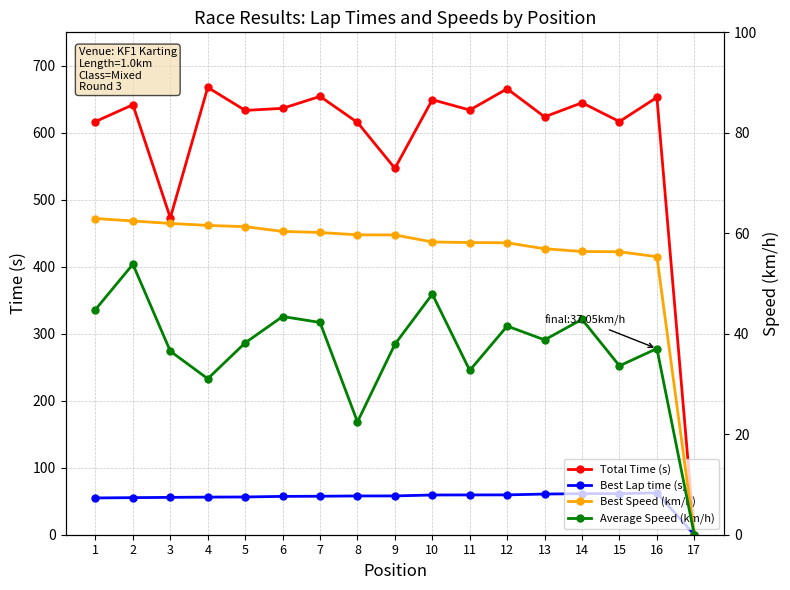

What are all the series names shown in the legend?

Total Time (s), Best Lap time (s), Best Speed (km/h), Average Speed (km/h)